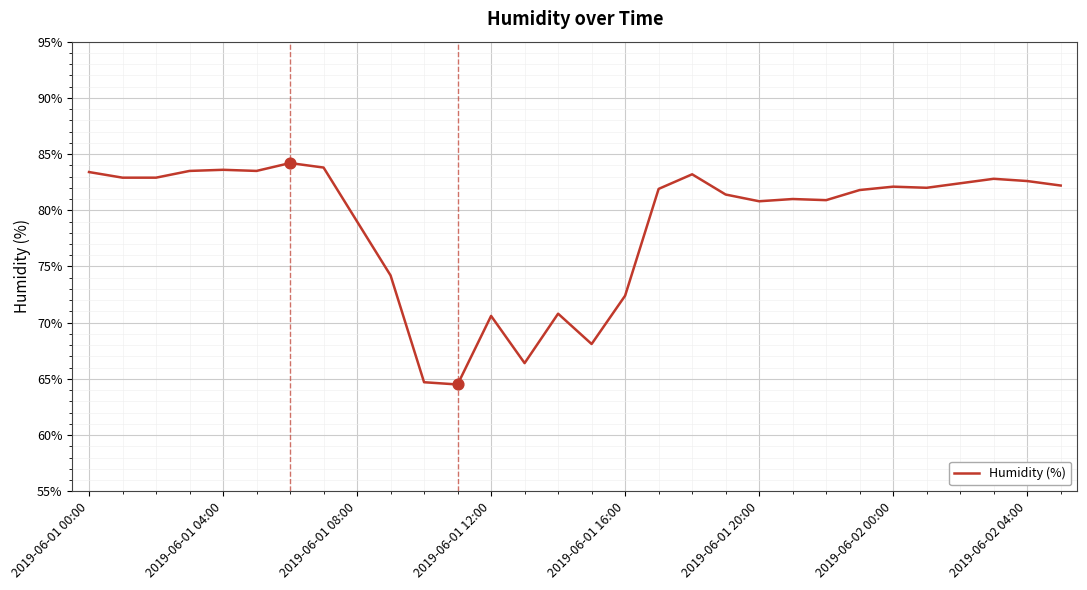

What is the smallest value displayed?

64.5